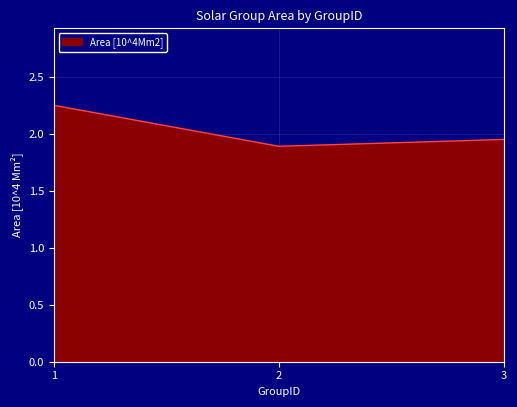

Rank the categories by value from highest to lowest.

1, 3, 2